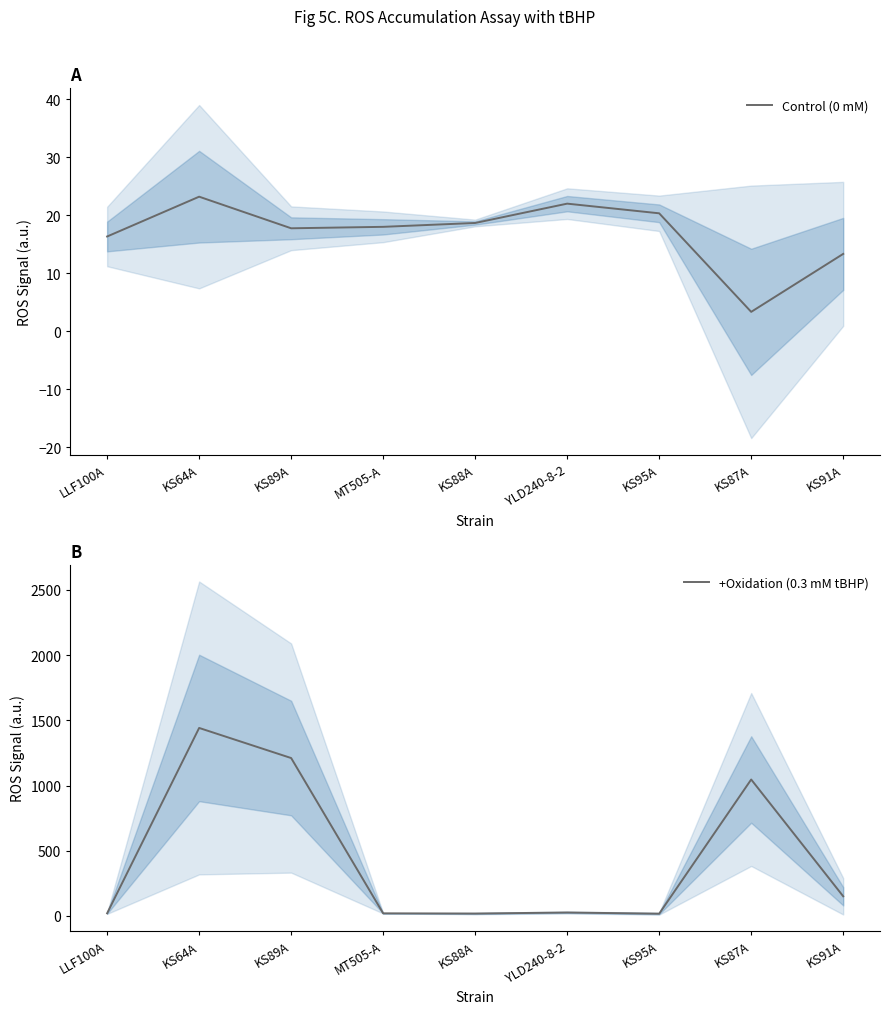

What are all the series names shown in the legend?

Control (0 mM), +Oxidation (0.3 mM tBHP)